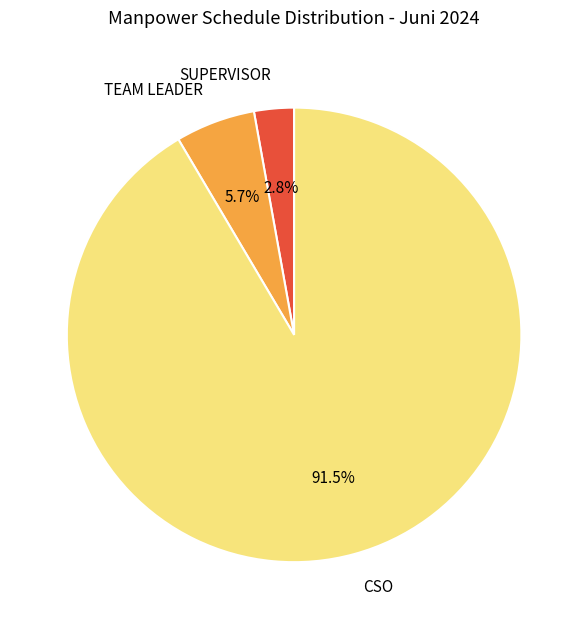

Is there a majority slice in this chart?

Yes